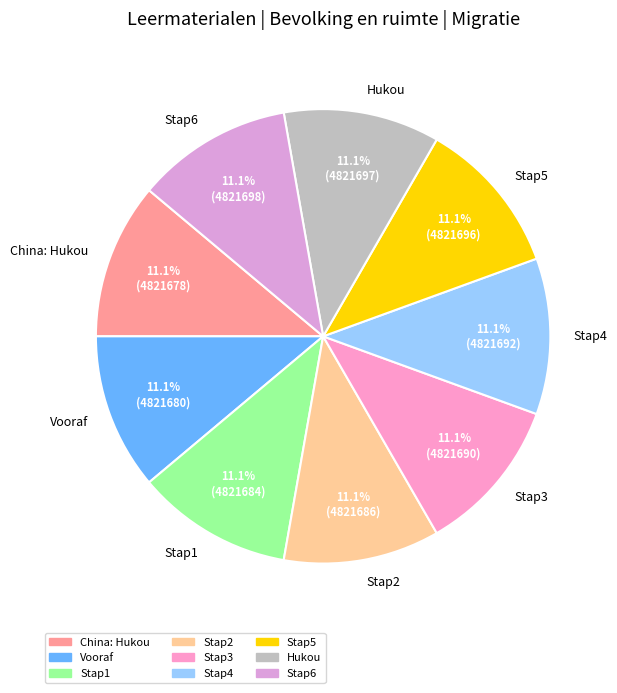

Combined, do Stap4 and Stap2 account for over 50%?

No